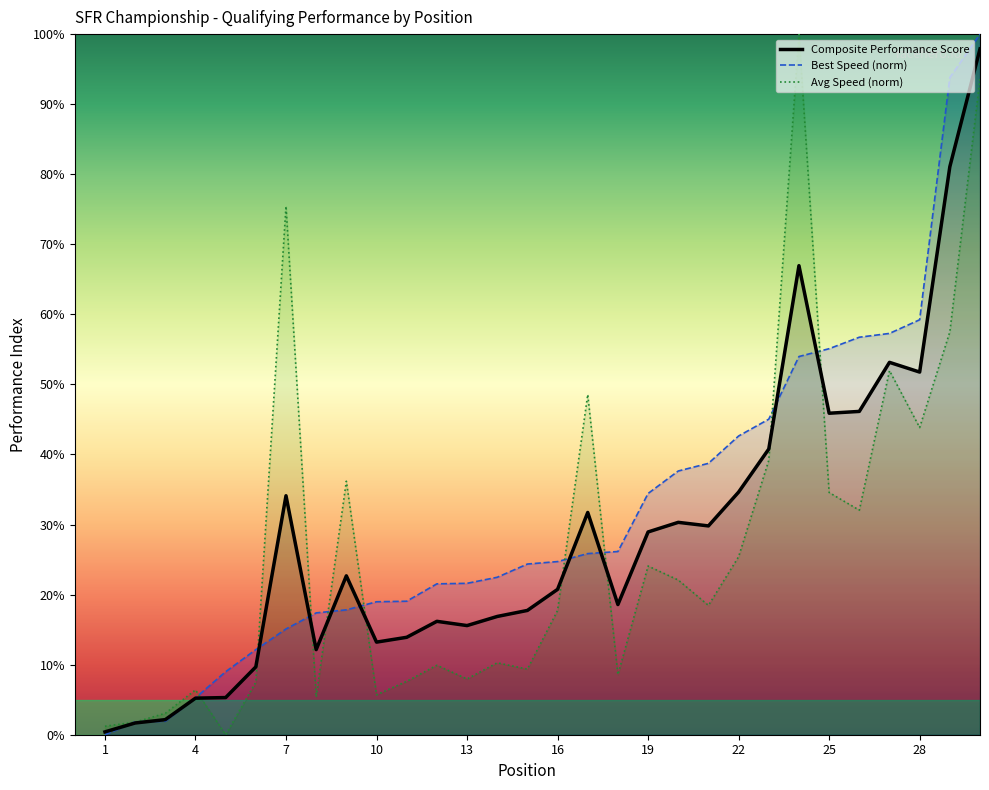

Does the chart have visible grid lines?

No